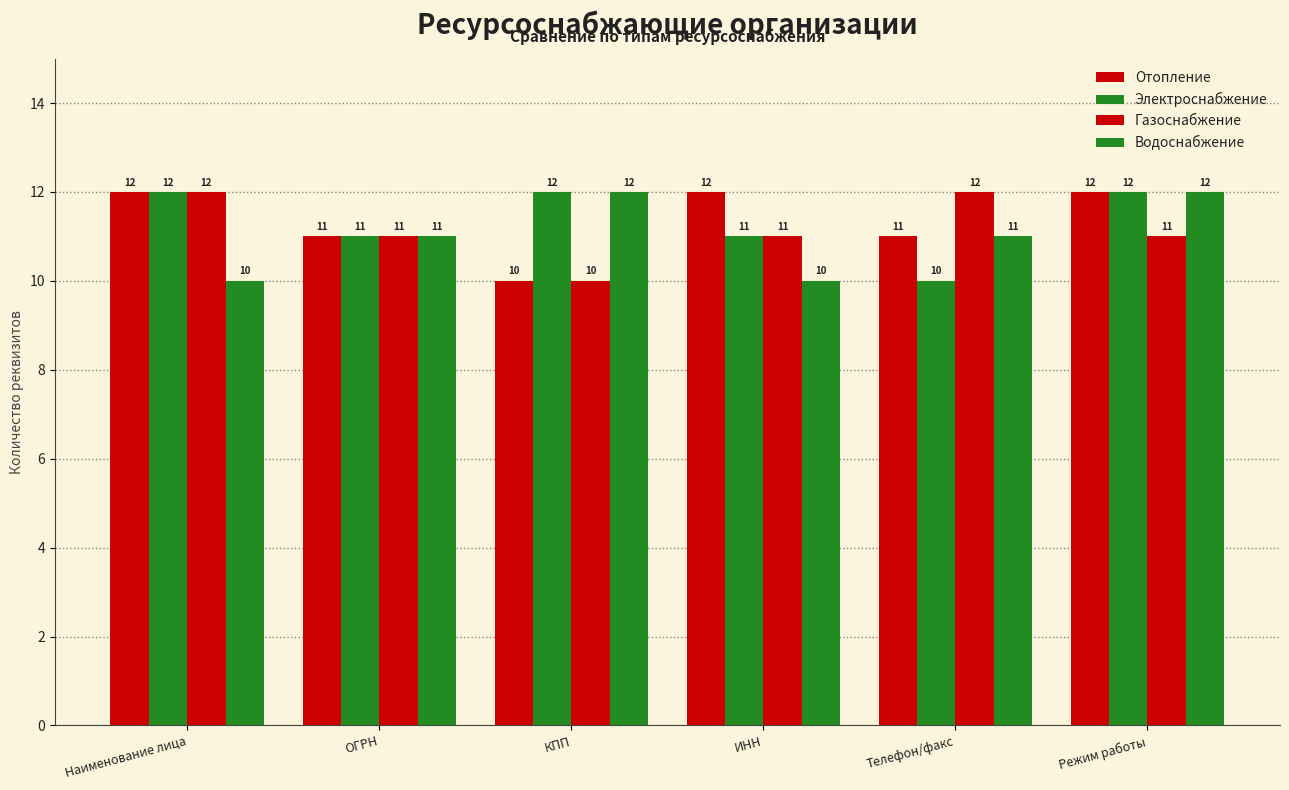

How many data points does each series have?

6